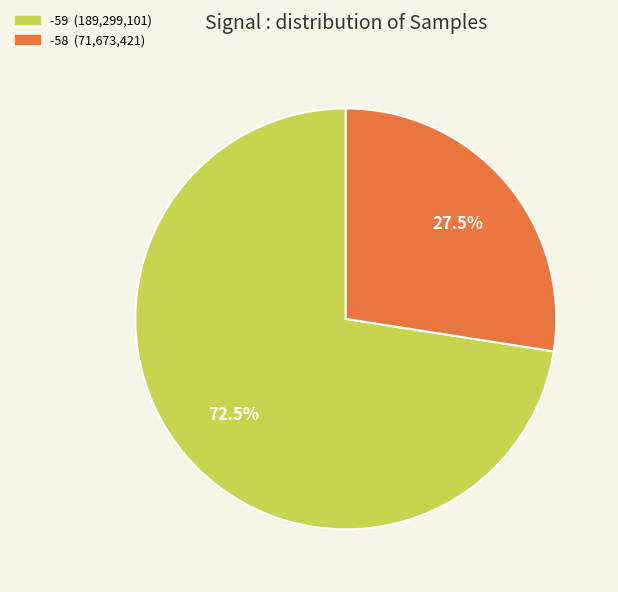

To the nearest percent, what is the average slice percentage?

50%